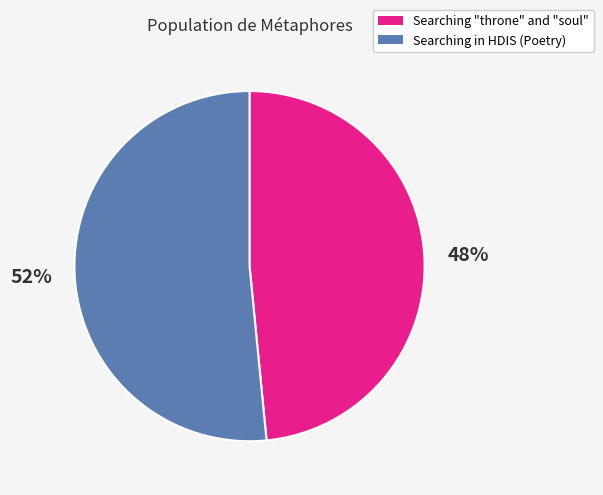

Does any single category account for the majority?

Yes